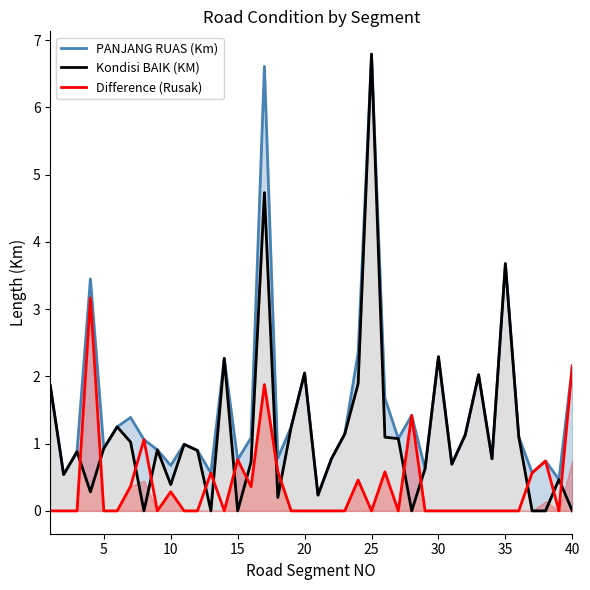

What is the difference between the maximum and second lowest values in the Kondisi BAIK (KM) series?

6.8